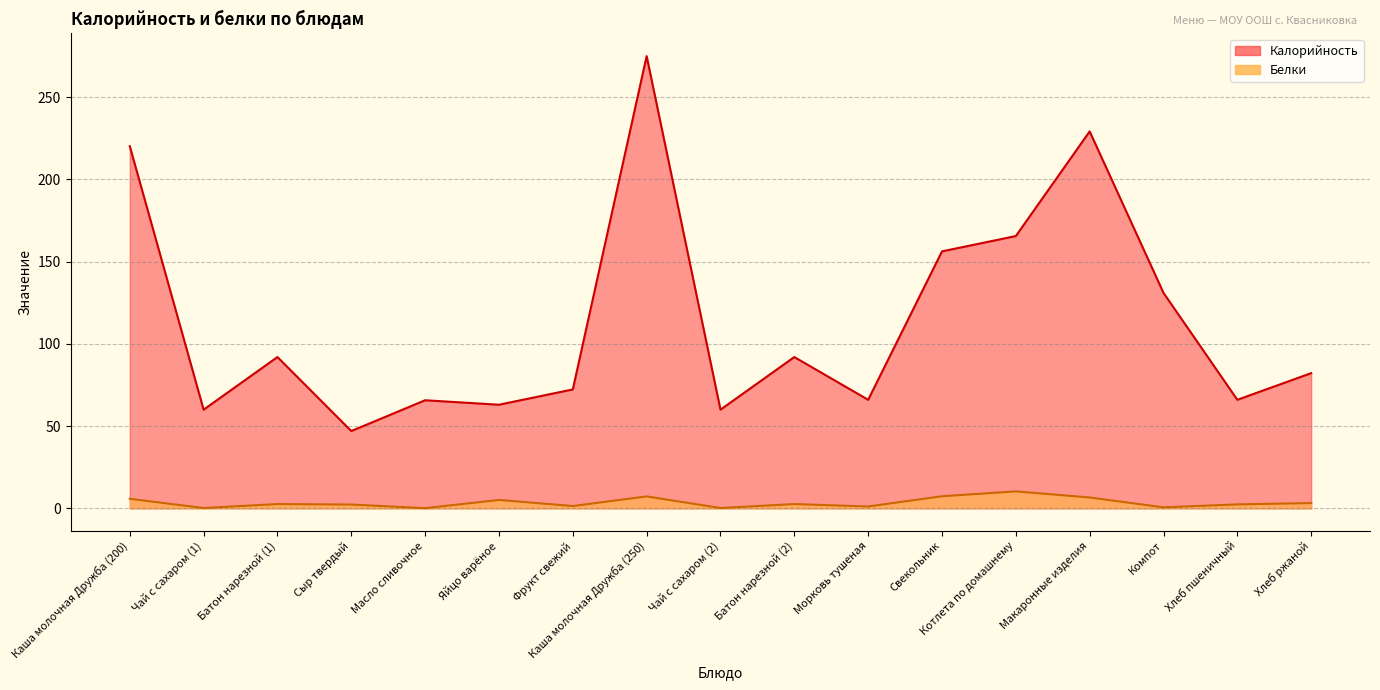

List the series in order of their peak value, lowest first.

Белки, Калорийность